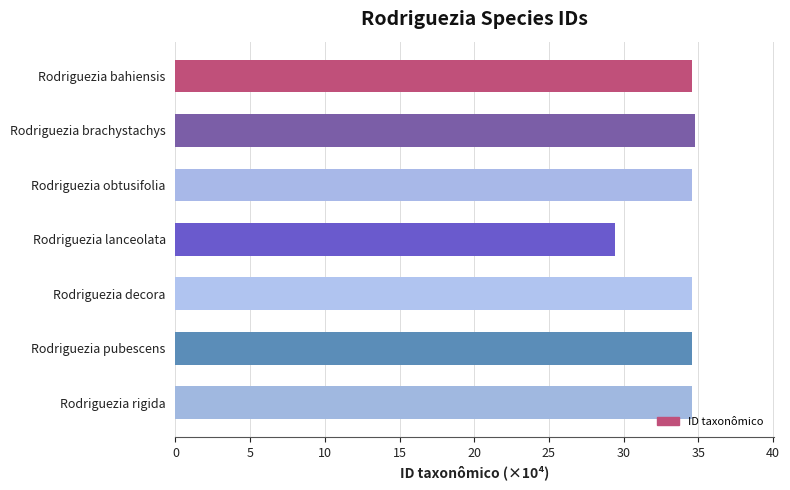

What is the ratio of the value at Rodriguezia lanceolata to the value at Rodriguezia bahiensis?

0.9